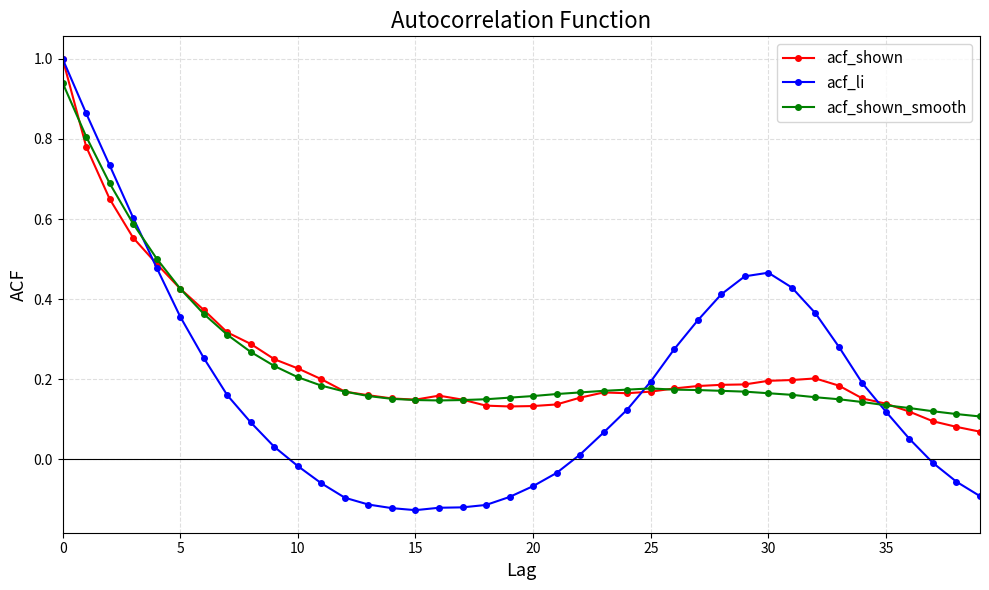

Which series has the widest spread of values?

acf_li